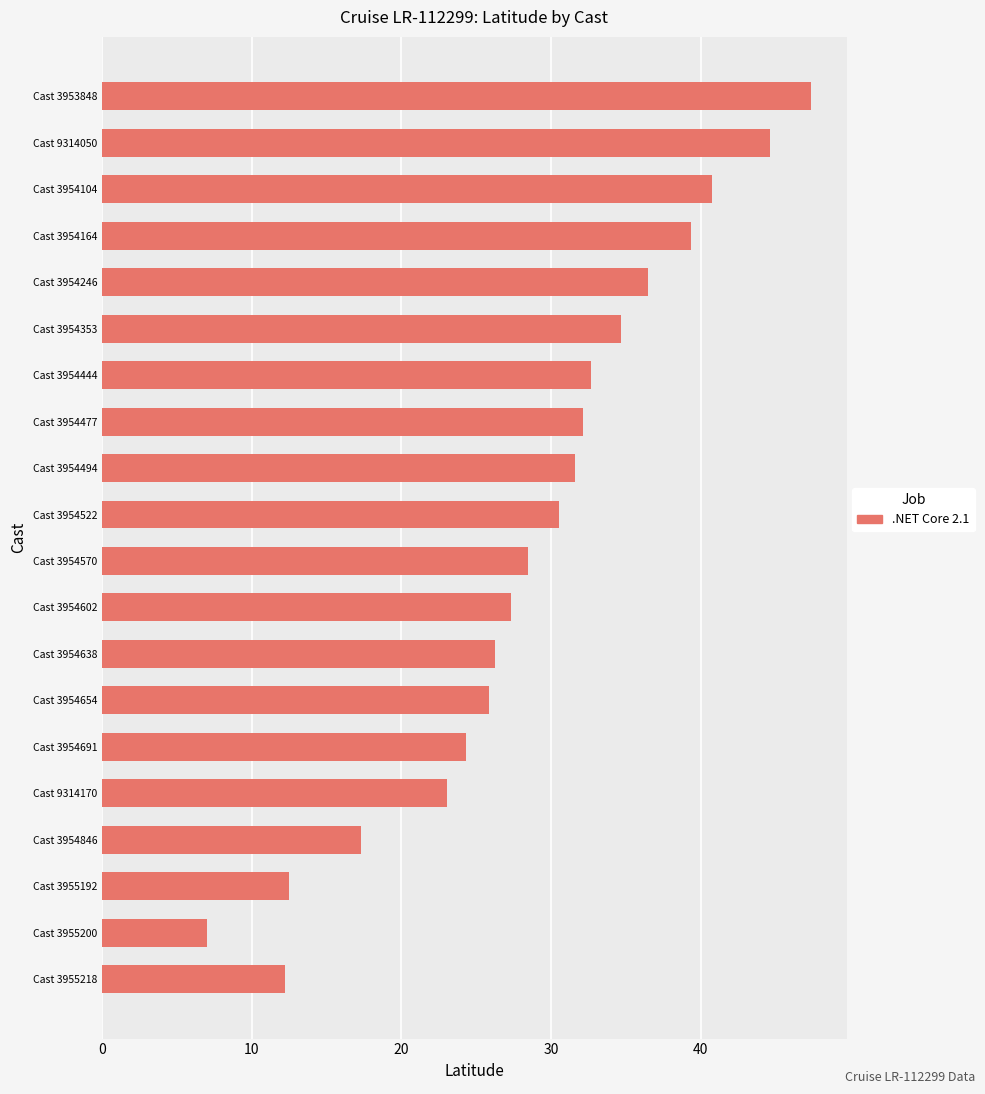

What is the sum of all values?

574.7